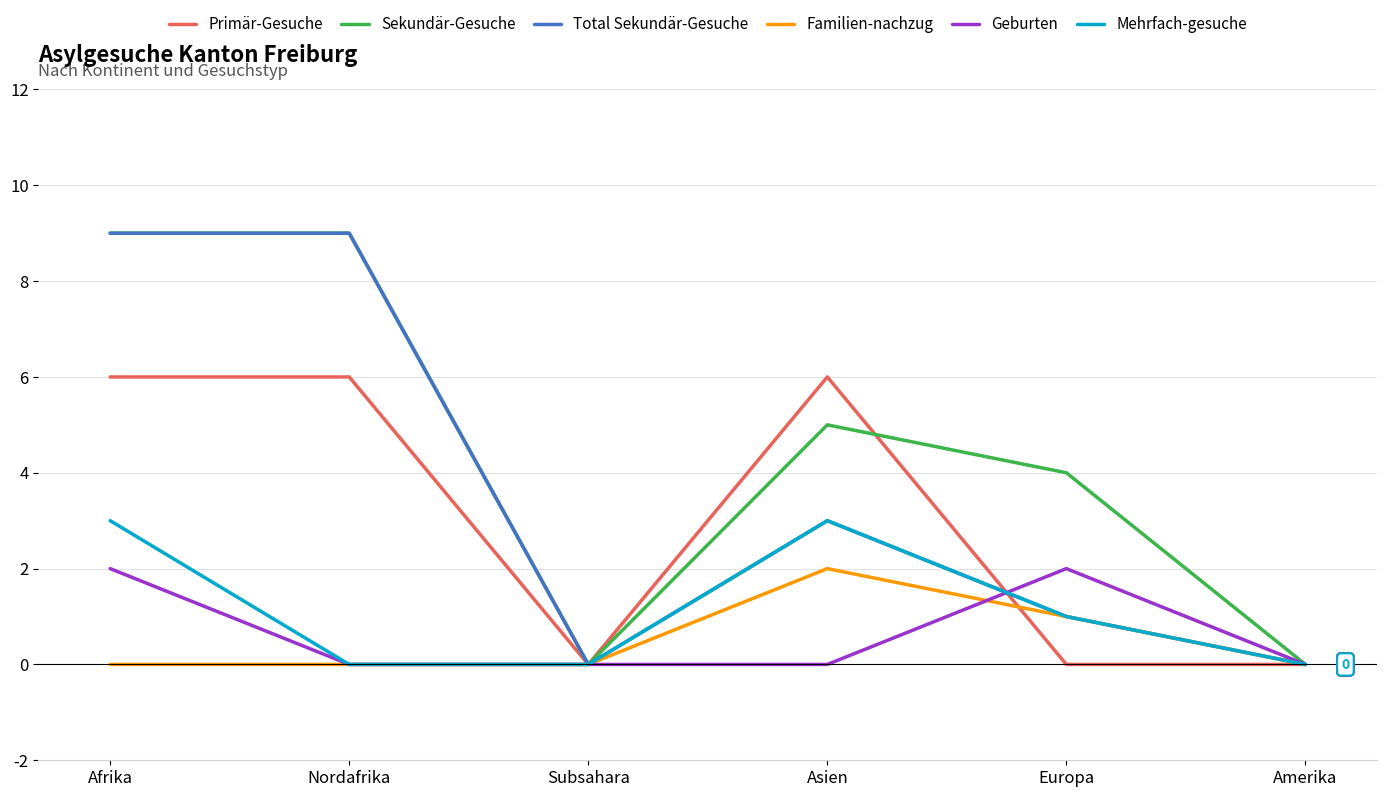

Is it true that Primär-Gesuche equals 6 at Afrika?

True